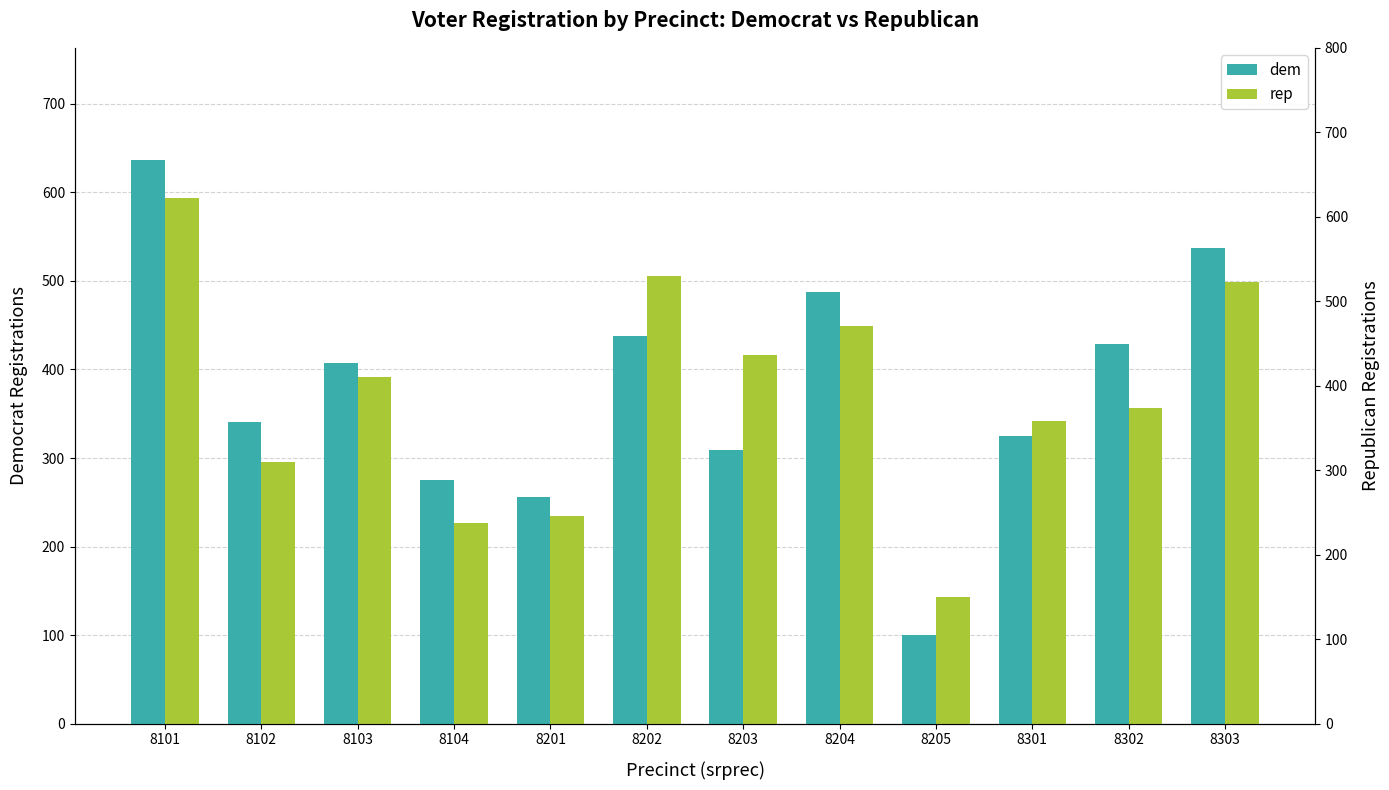

What is the sum of the rep values at 8203 and 8205?

559